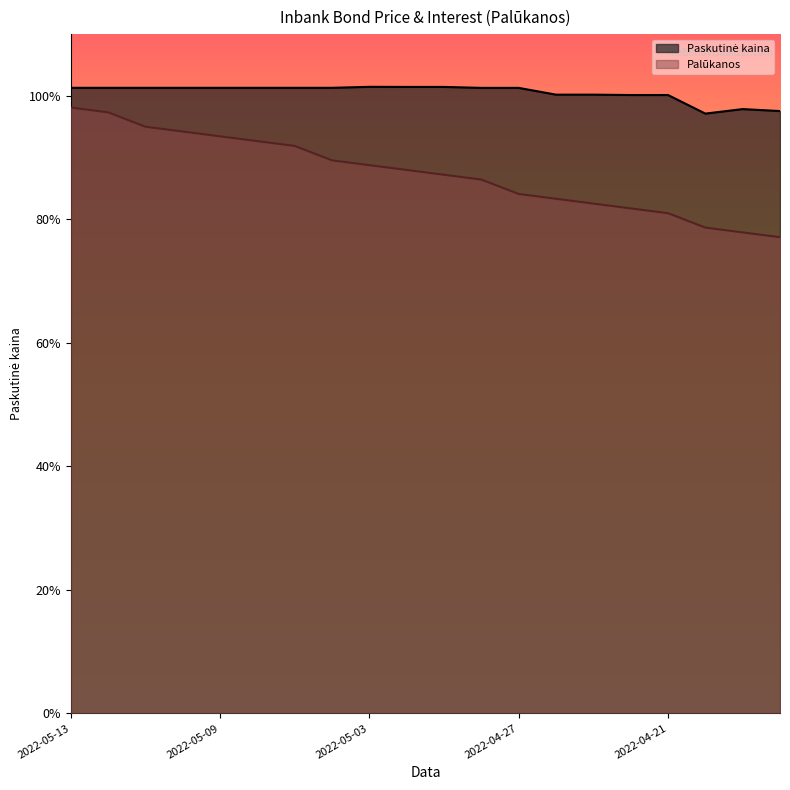

The value of Paskutinė kaina at 2022-05-11 is 181.9. True or false?

False